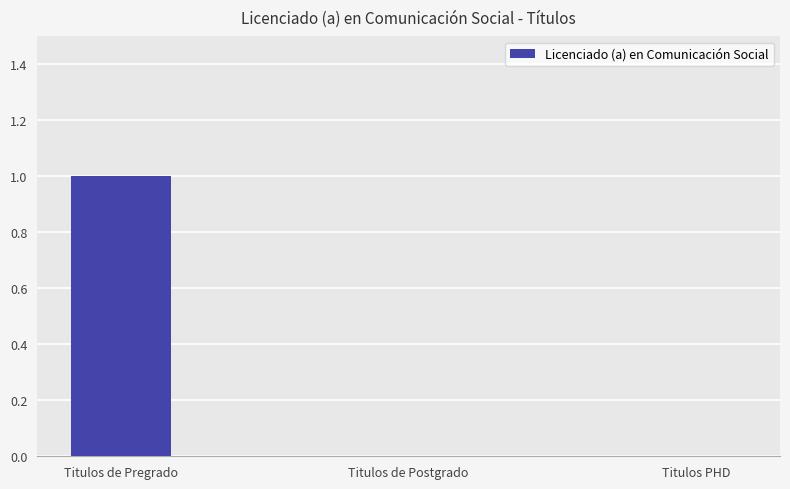

Which has a higher value, Titulos PHD or Titulos de Pregrado?

Titulos de Pregrado